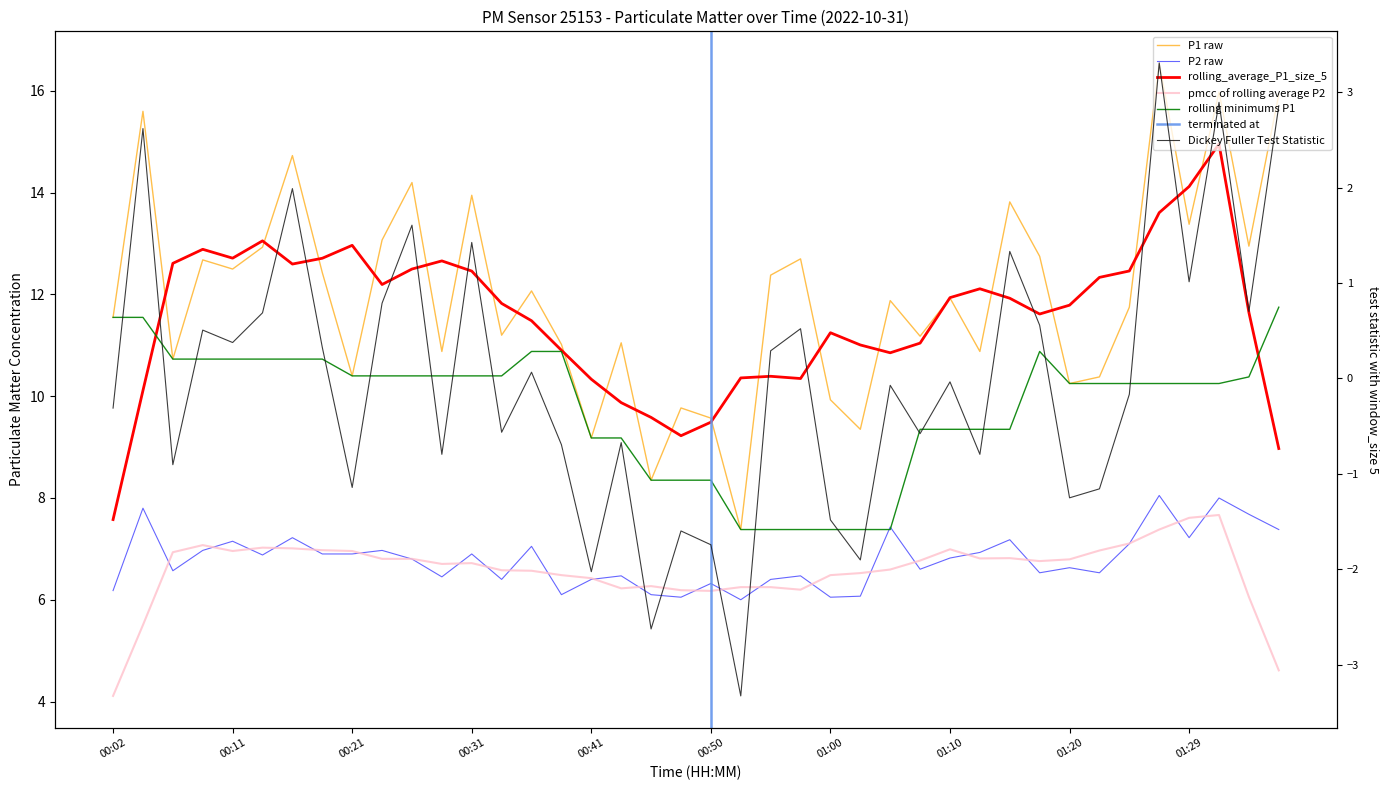

At which label does P2 reach its peak?

01:27